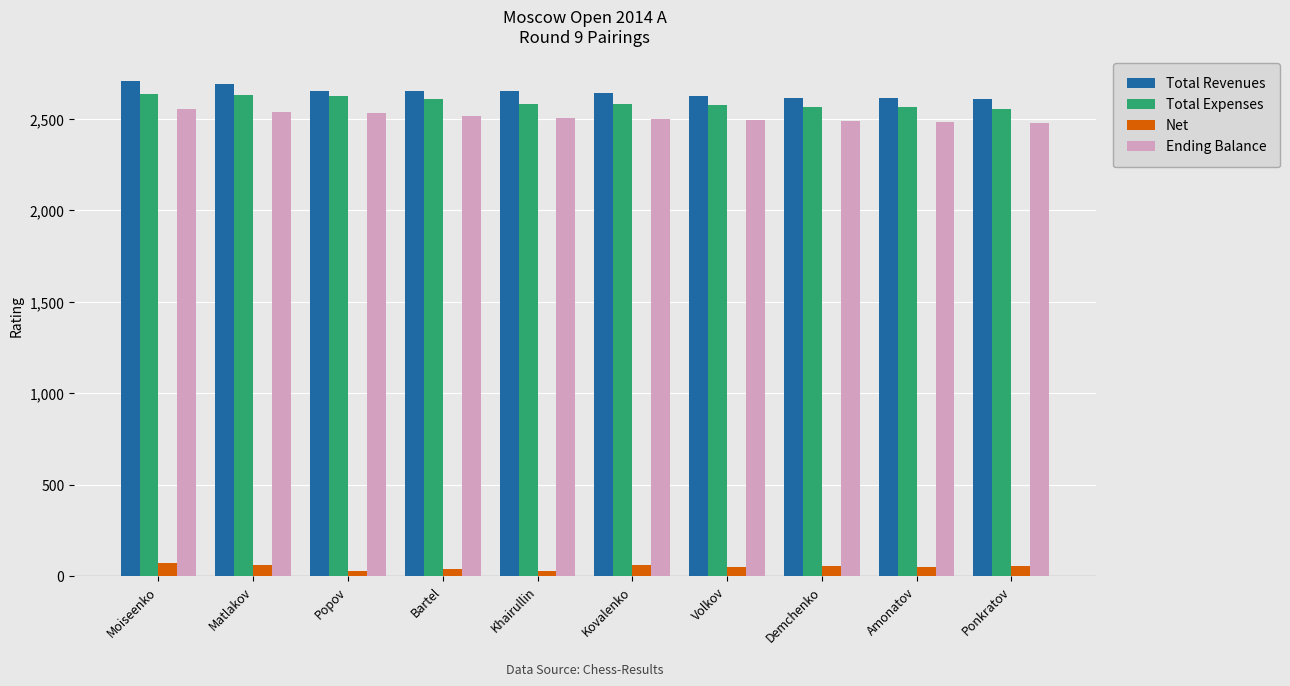

Are the bars horizontal?

No